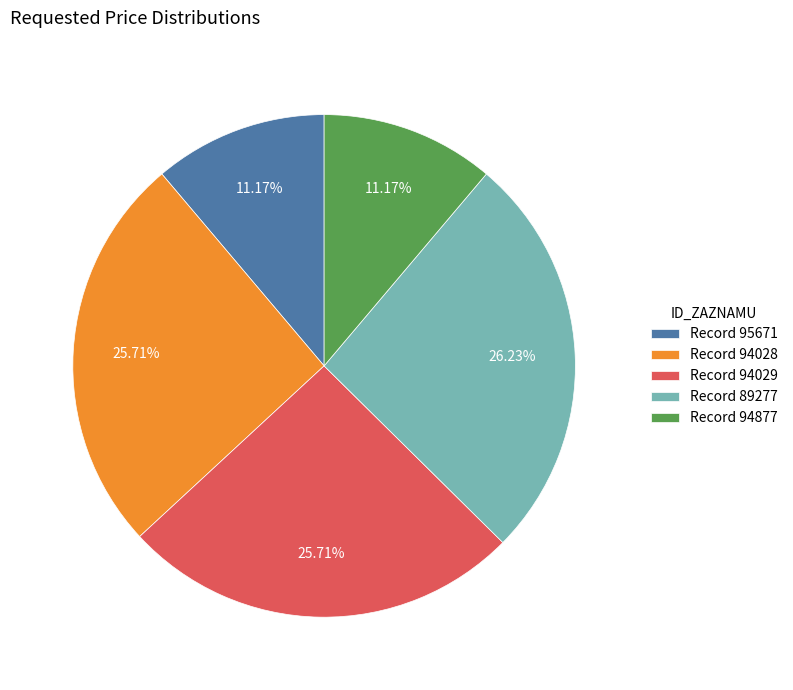

Approximately how many times larger is the value at Record 94028 compared to Record 94029?

1.0